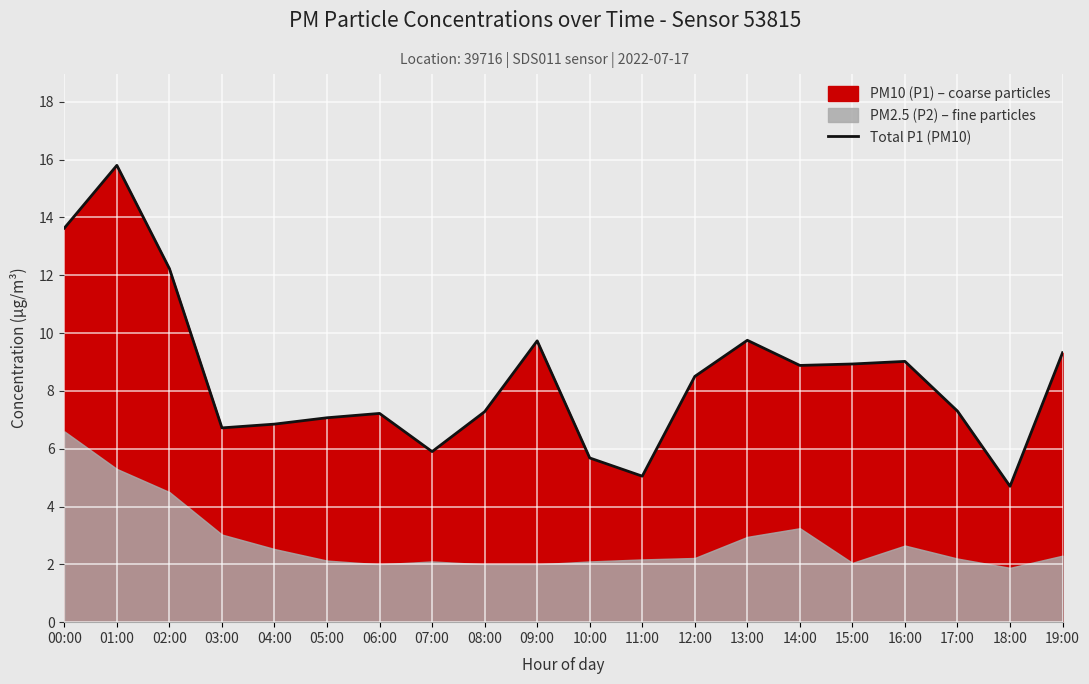

Is it true that Total P1 (PM10) equals 9.7 at 09:00?

True